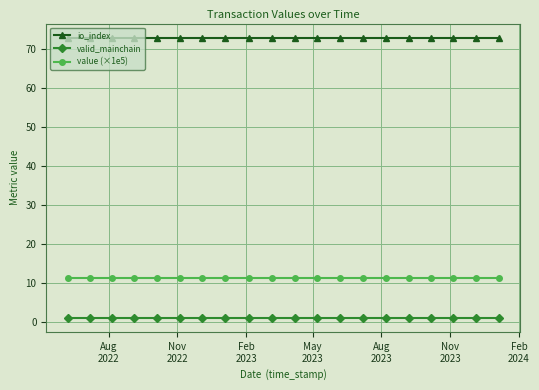

True or false: io_index and value (×1e5) intersect in this chart.

False